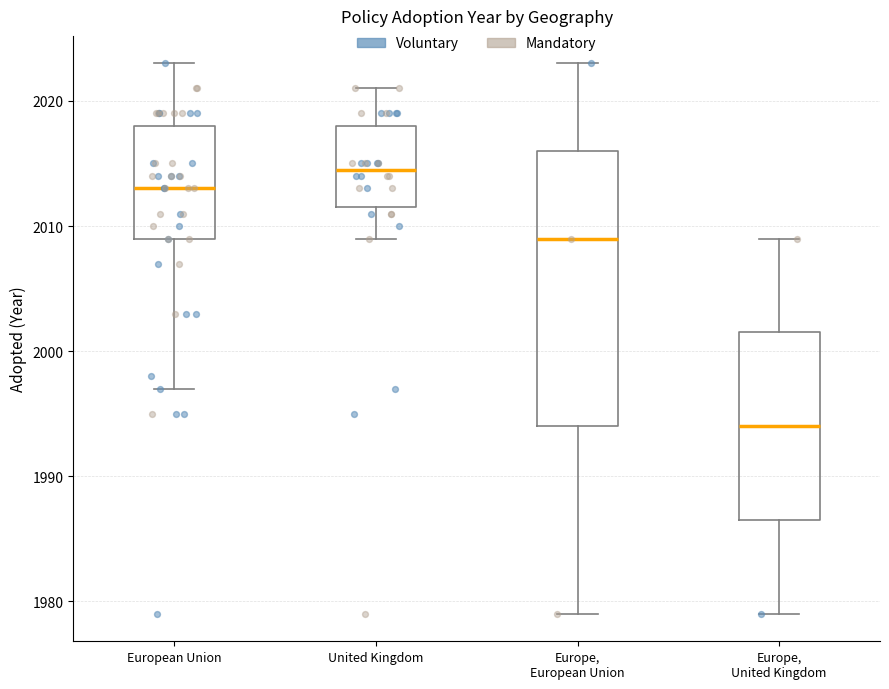

Reading left to right, read every box against the y-axis: the position of its median line, the range the box covers, and the ends of its whiskers. The values are not printed on the chart, so give them approximately, as read against the axis.

European Union: median 2013, box 2009 to 2018, whiskers 1997 to 2023
United Kingdom: median 2015, box 2012 to 2018, whiskers 2009 to 2021
Europe, European Union: median 2009, box 1994 to 2016, whiskers 1979 to 2023
Europe, United Kingdom: median 1994, box 1987 to 2002, whiskers 1979 to 2009